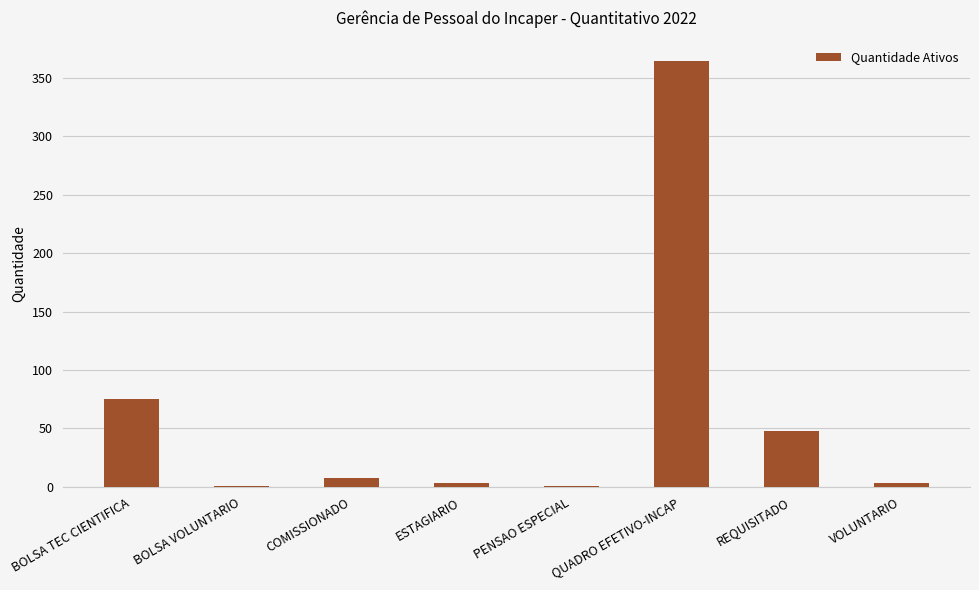

What is the maximum value shown in the chart?

364